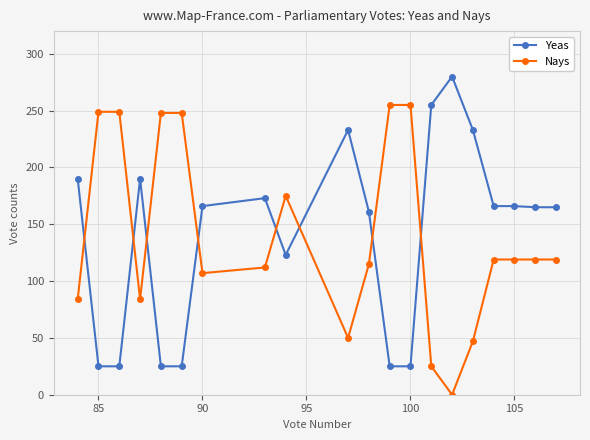

What is the lowest value of the Yeas series?

25